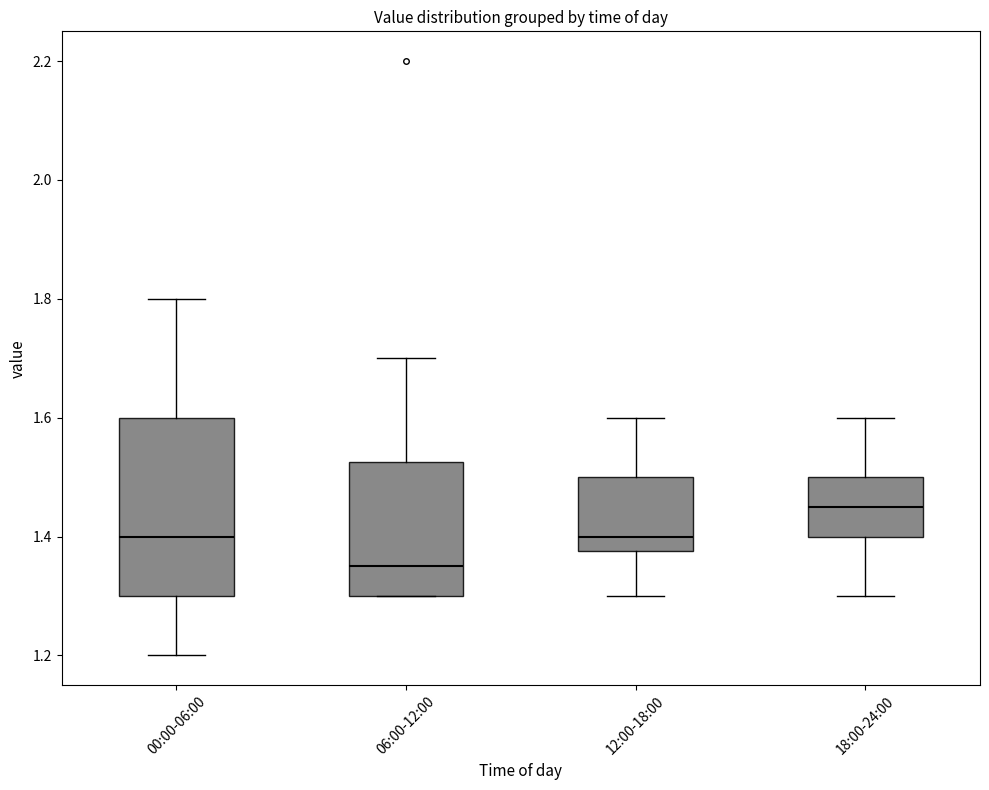

Where does the median line of the box for 12:00-18:00 sit on the y-axis? The values are not printed on the chart, so give them approximately, as read against the axis.

1.40